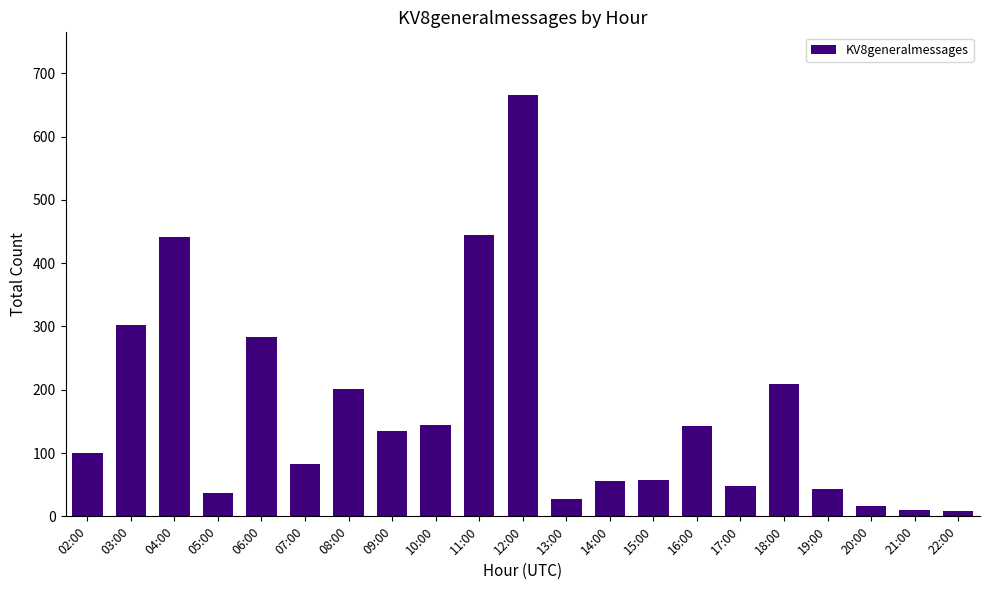

Which has a higher value, 12:00 or 20:00?

12:00